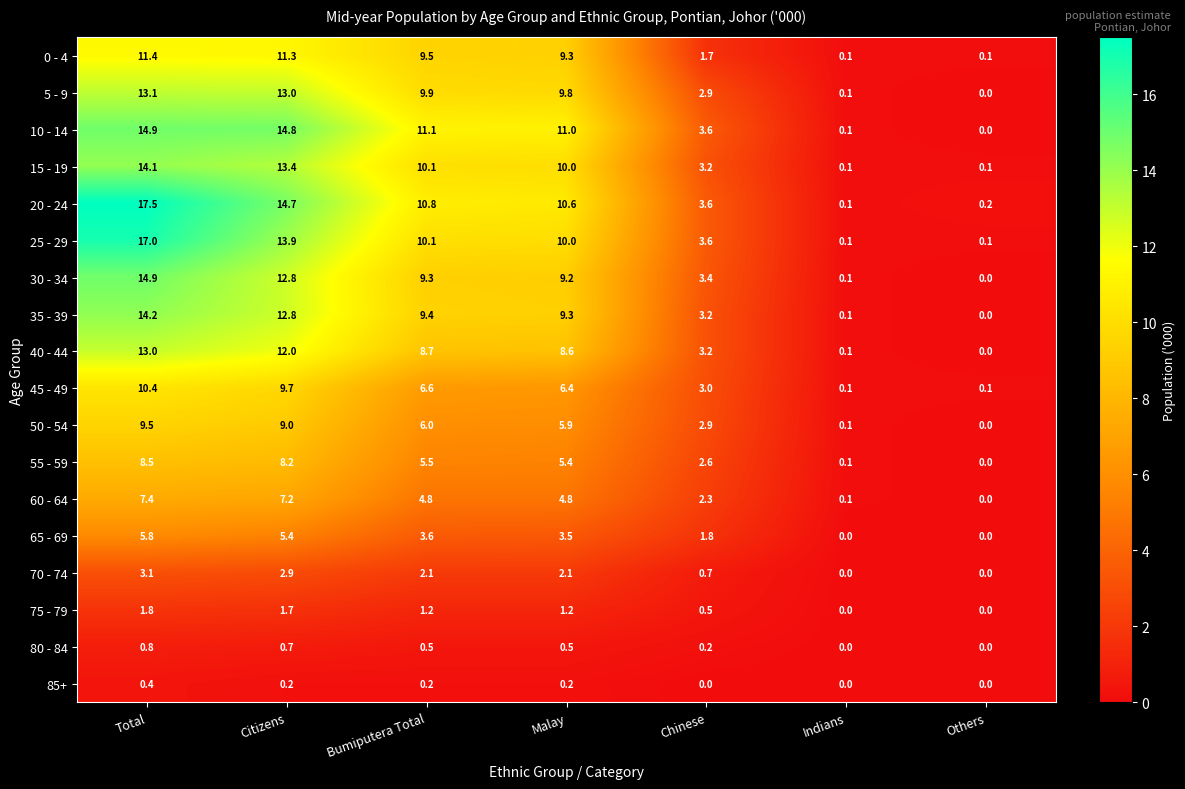

What is the sum of the 60 - 64 values at Bumiputera Total and Total?

12.2